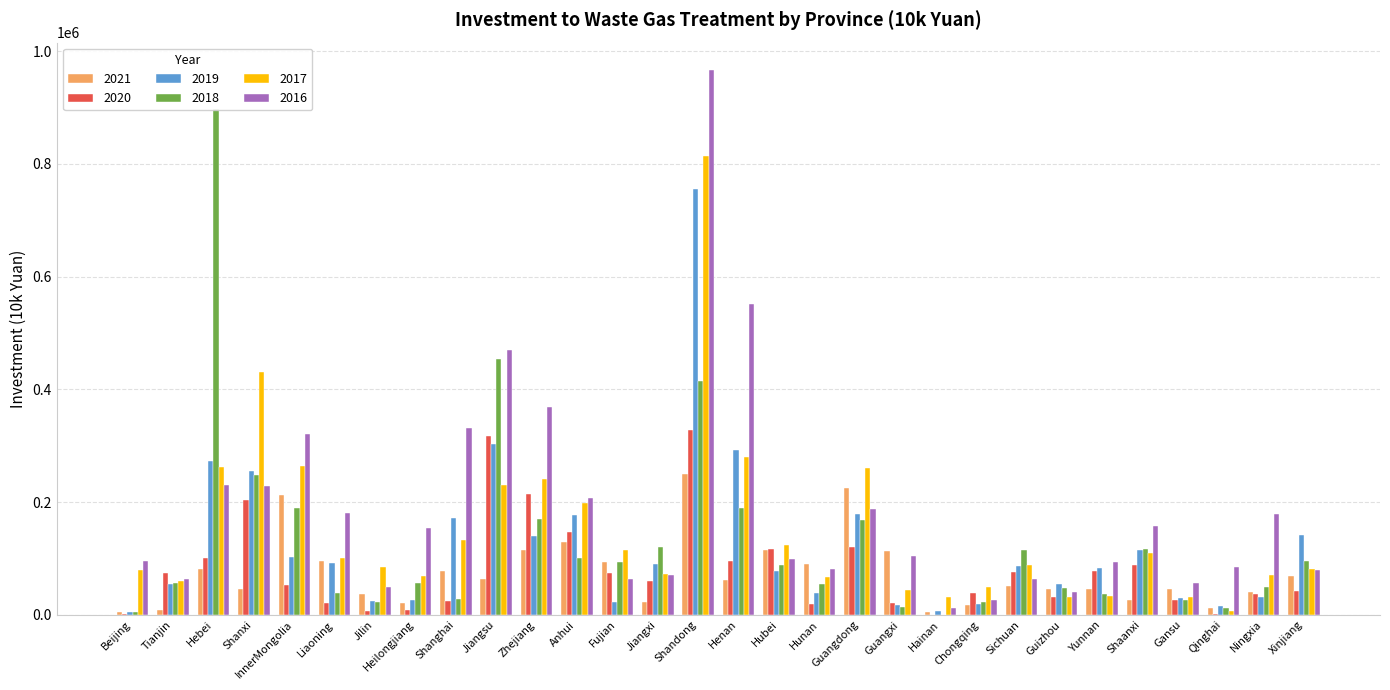

Rank the series at Qinghai from lowest to highest value.

2020, 2017, 2021, 2018, 2019, 2016